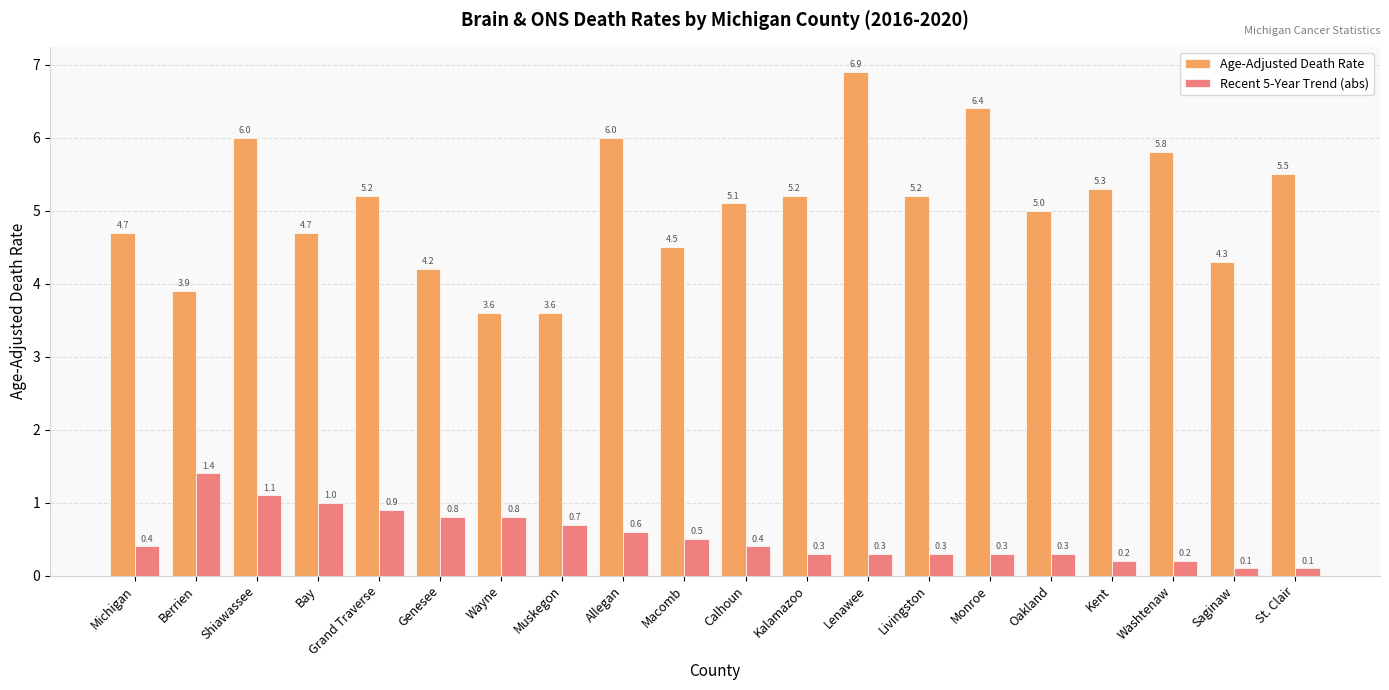

Is the value of Age-Adjusted Death Rate at Monroe greater than the value of Recent 5-Year Trend (abs) at St. Clair?

Yes